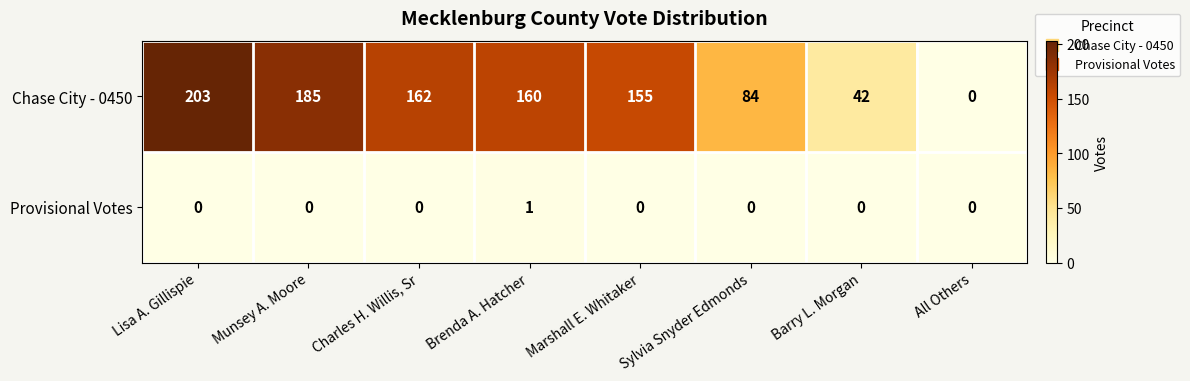

Is the value of Chase City - 0450 at Munsey A. Moore greater than the value of Provisional Votes at Sylvia Snyder Edmonds?

Yes